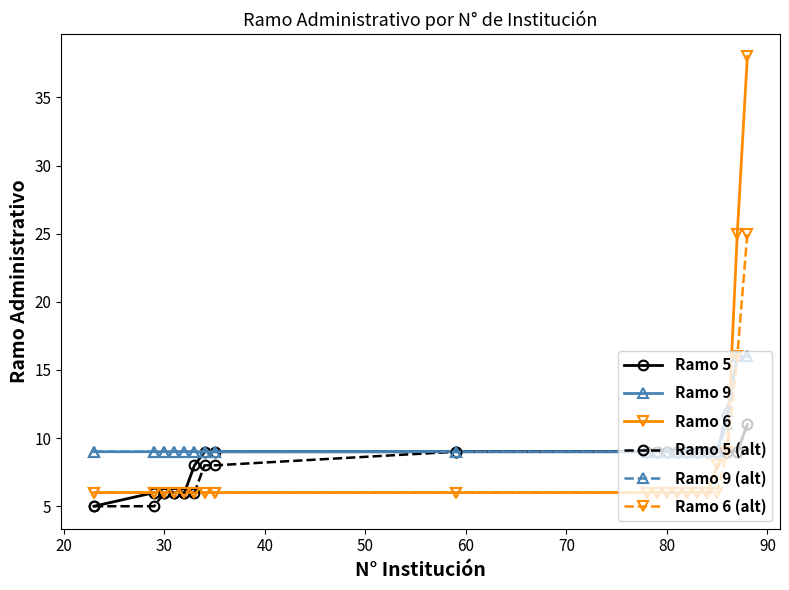

Which series has the widest spread of values?

Ramo 6